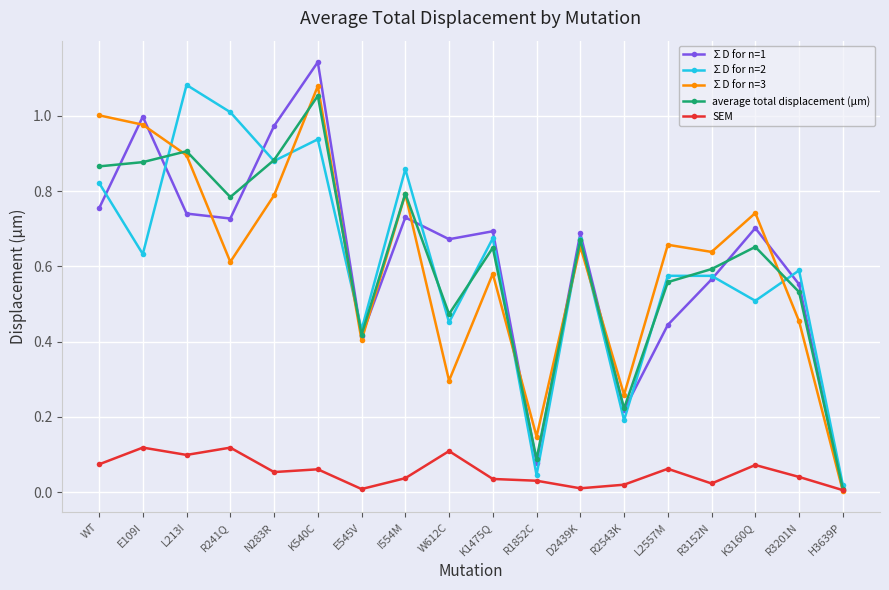

Where is ∑D for n=2 nearest to the value 0?

H3639P